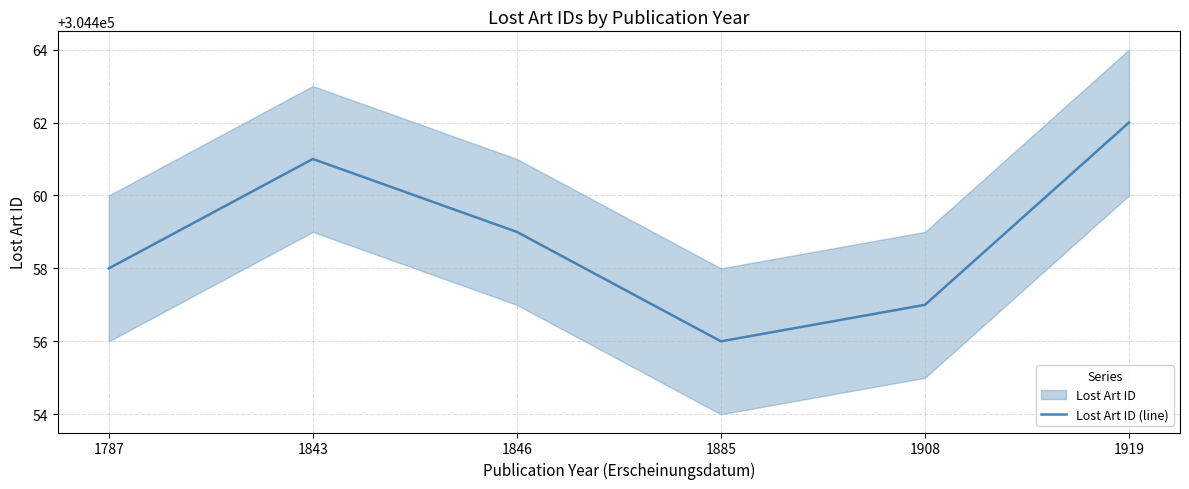

Rank the categories by value from highest to lowest.

1919, 1843, 1846, 1787, 1908, 1885